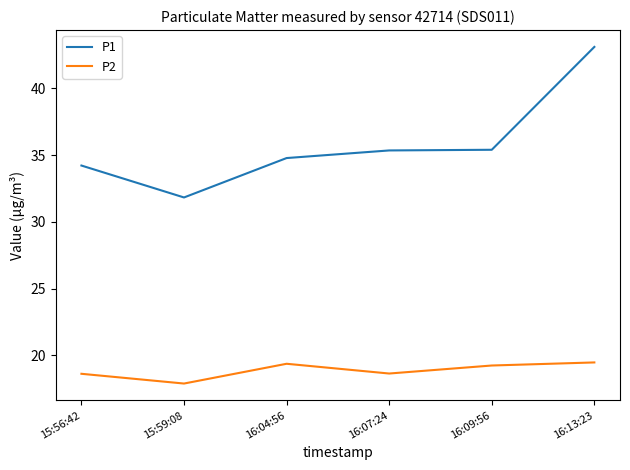

What position from the left is 16:07:24?

4